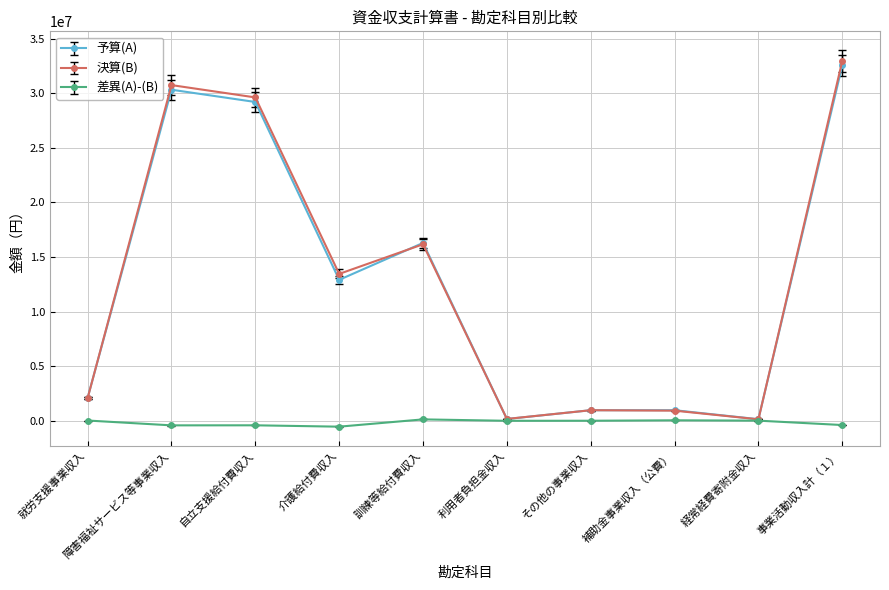

The 決算(B) series shows 925000 at 補助金事業収入（公費）. True or false?

True